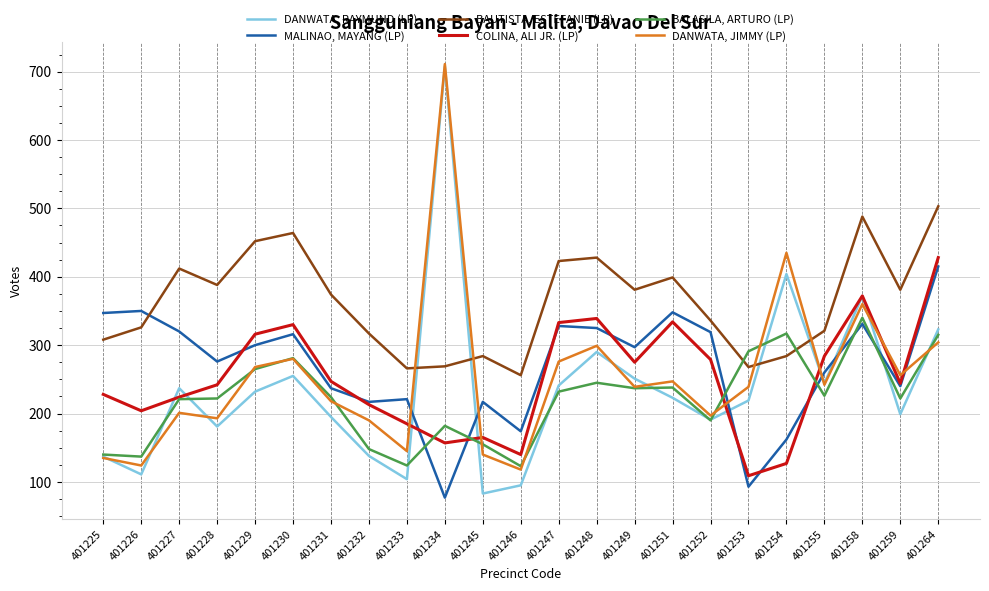

How many series are shown in this chart?

6